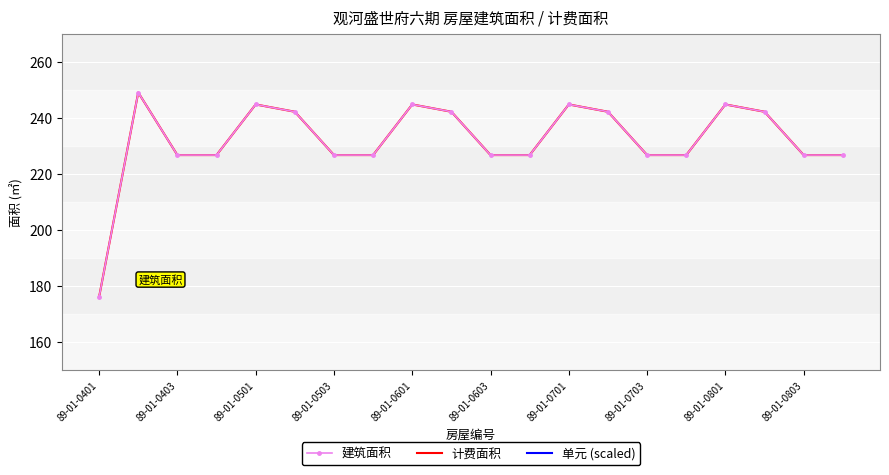

At which label does 单元 (scaled) reach its peak?

89-01-0401